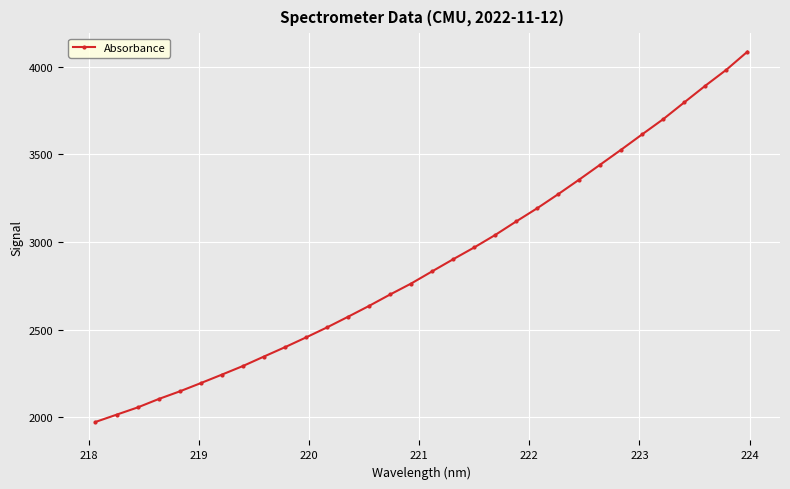

What is the minimum value shown in the chart?

1973.4